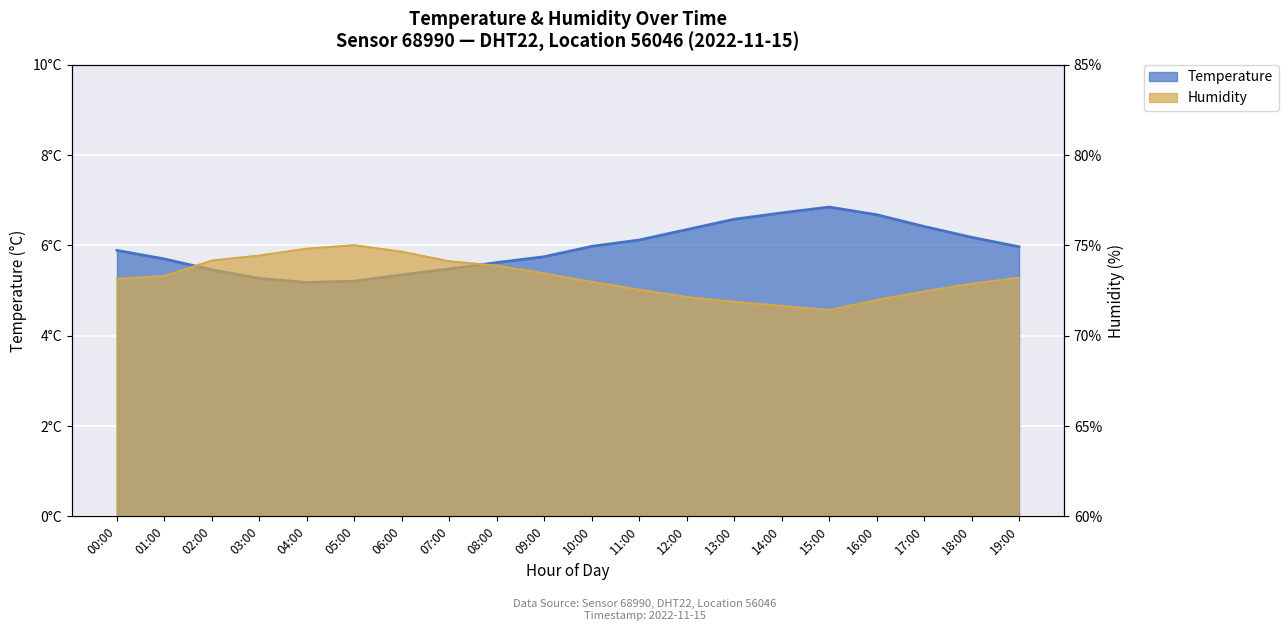

Reading left to right, transcribe all the data shown in this chart.

temperature: 00:00=5.9	01:00=5.7	02:00=5.5	03:00=5.3	04:00=5.2	05:00=5.2	06:00=5.3	07:00=5.5	08:00=5.6	09:00=5.8	10:00=6.0	11:00=6.1	12:00=6.3	13:00=6.6	14:00=6.7	15:00=6.8	16:00=6.7	17:00=6.4	18:00=6.2	19:00=6.0
humidity: 00:00=73.2	01:00=73.3	02:00=74.2	03:00=74.4	04:00=74.8	05:00=75.0	06:00=74.7	07:00=74.1	08:00=73.9	09:00=73.5	10:00=73.0	11:00=72.5	12:00=72.1	13:00=71.9	14:00=71.7	15:00=71.4	16:00=72.0	17:00=72.5	18:00=72.9	19:00=73.2